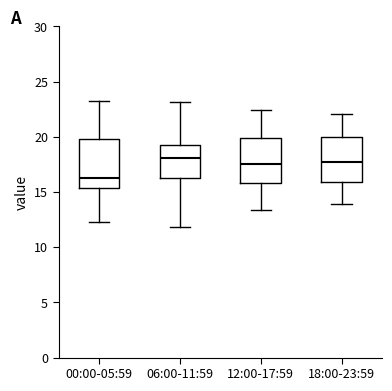

Reading left to right, read every box against the y-axis: the position of its median line, the range the box covers, and the ends of its whiskers. The values are not printed on the chart, so give them approximately, as read against the axis.

00:00-05:59: median 16.5, box 15.5 to 20.0, whiskers 12.5 to 23.0
06:00-11:59: median 18.0, box 16.5 to 19.5, whiskers 12.0 to 23.0
12:00-17:59: median 17.5, box 16.0 to 20.0, whiskers 13.5 to 22.5
18:00-23:59: median 17.5, box 16.0 to 20.0, whiskers 14.0 to 22.0